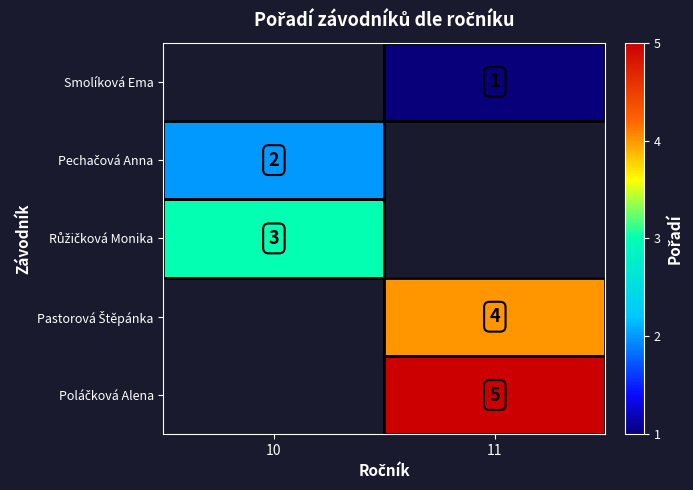

At which category does the chart reach its minimum across all series?

11